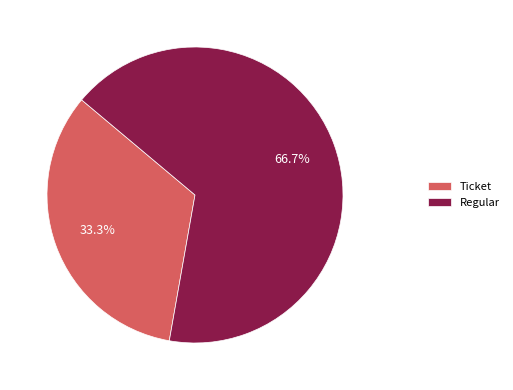

Between Ticket and Regular, which is larger?

Regular